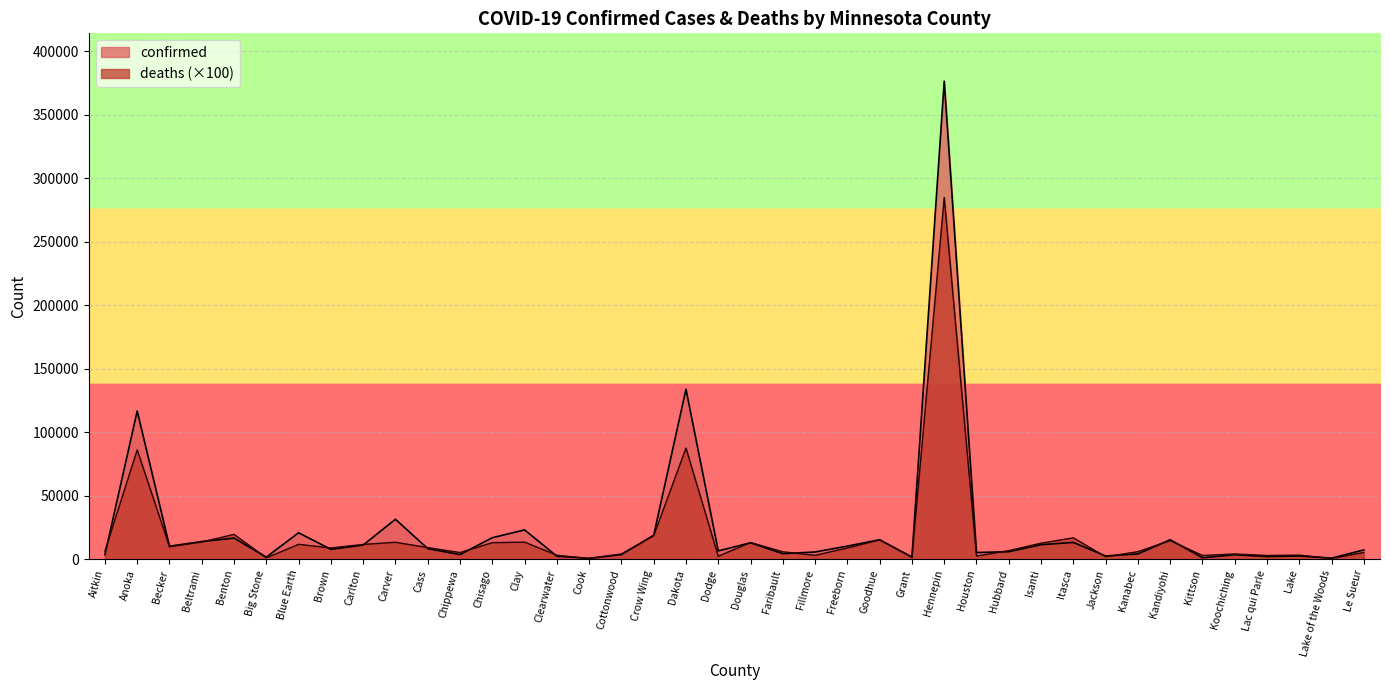

Which label corresponds to the smallest value in the chart?

Cook